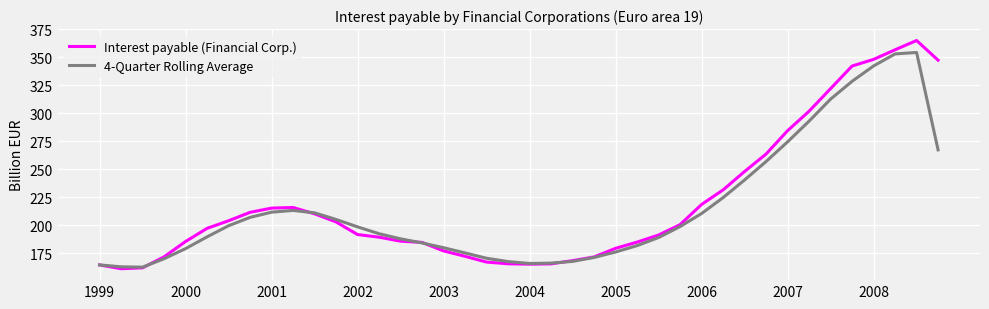

What is the minimum value shown in the chart?

161.0